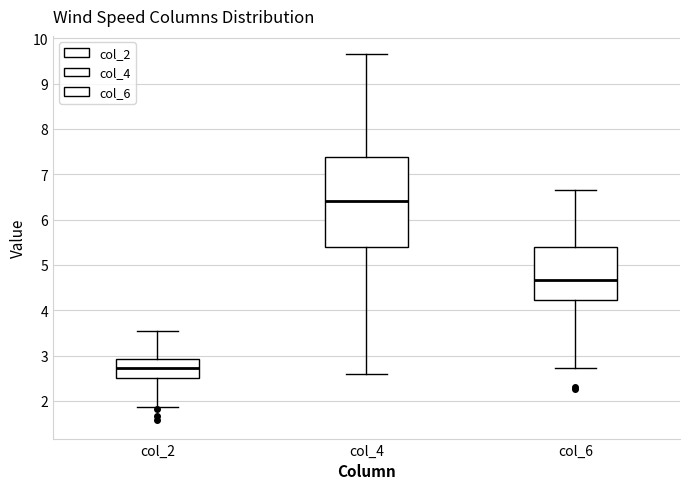

Which box is the tallest, from its lower edge to its upper edge?

col_4